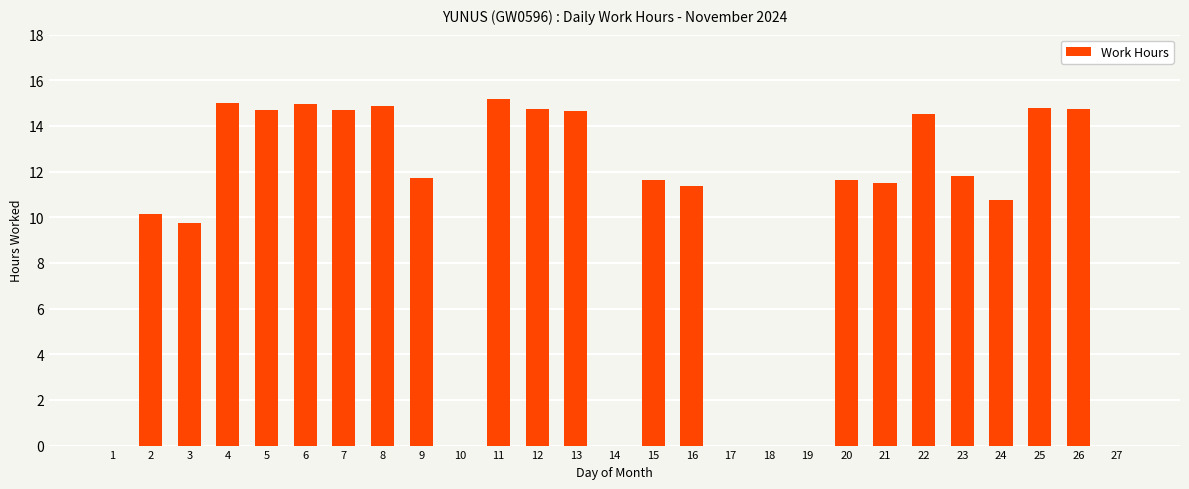

At which label does the data first exceed 11?

4